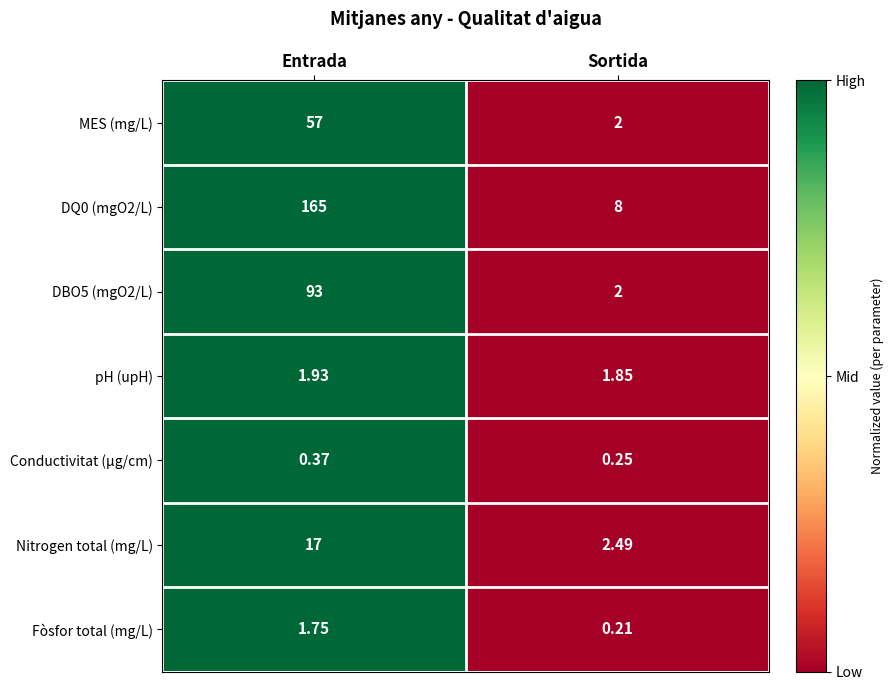

List the labels in order of MES (mg/L) value, largest first.

Entrada, Sortida